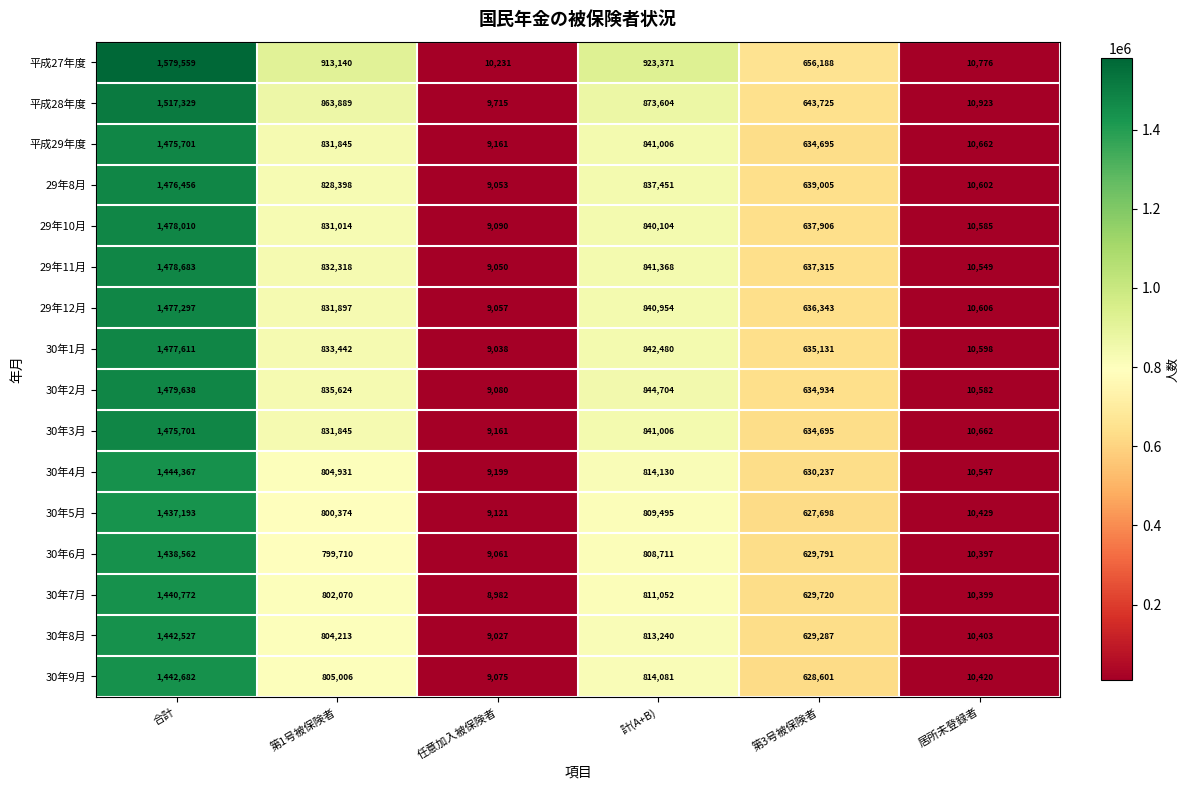

How many distinct data groups are displayed?

16